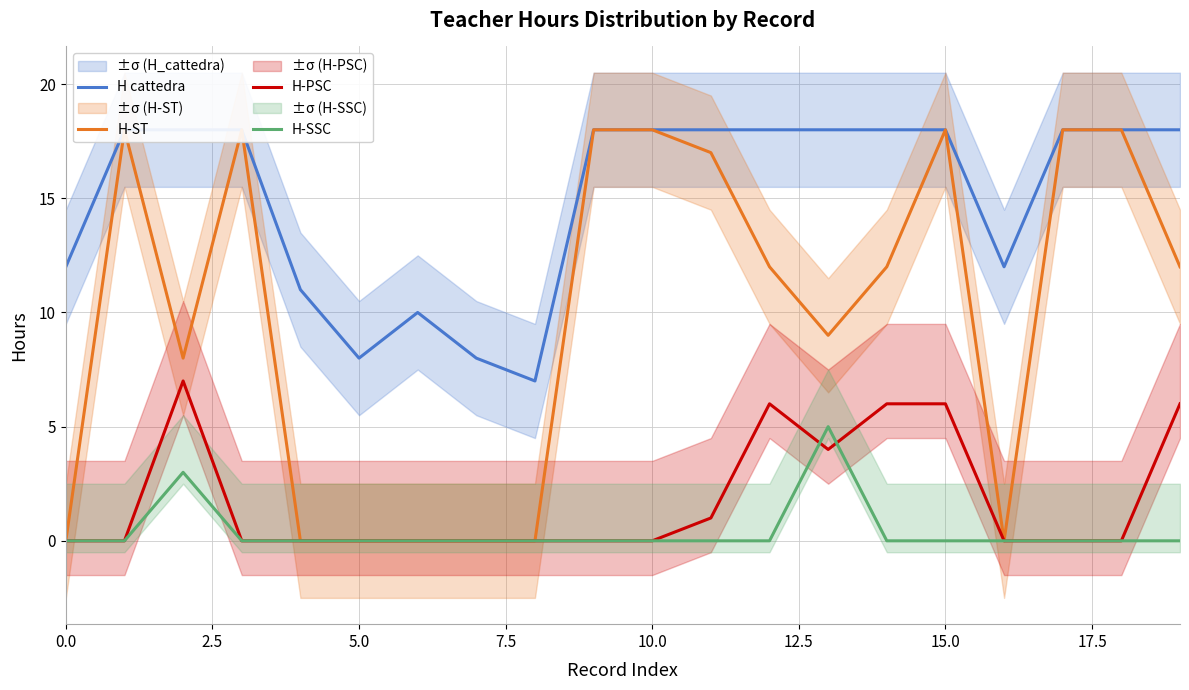

True or false: H-ST and H cattedra cross at least once.

False